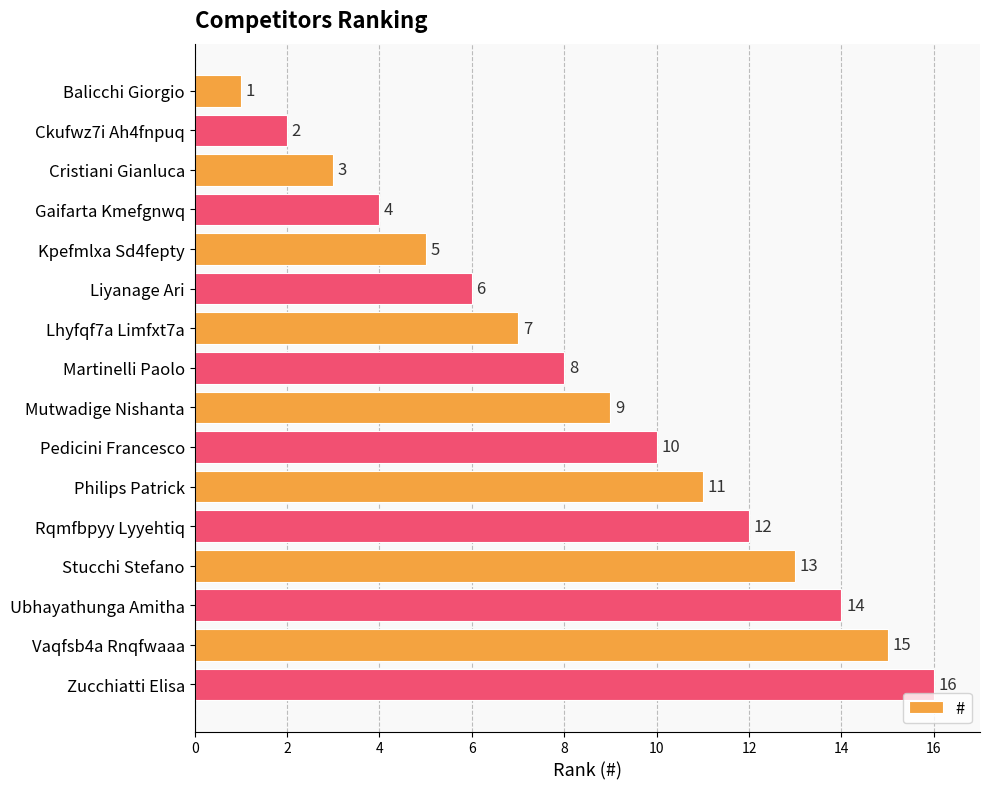

What is the value of the 2nd bar from the top?

2